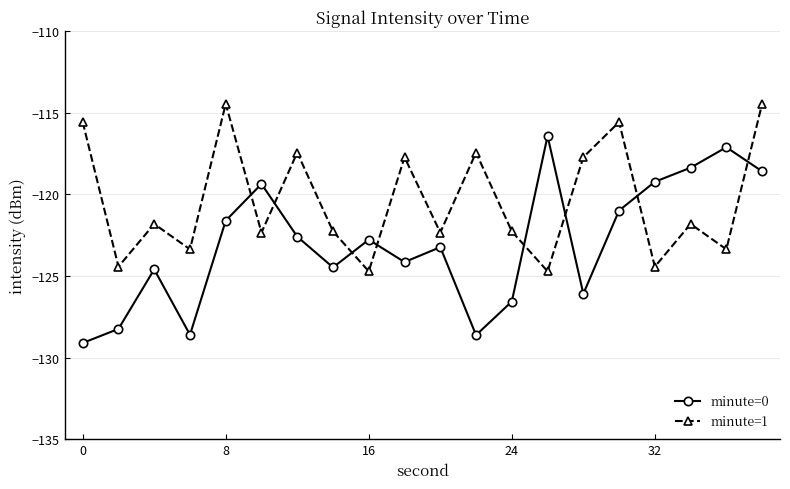

Reading right to left, extract all data points from this chart.

minute=0: -118.6	-117.1	-118.4	-119.2	-121.0	-126.1	-116.4	-126.6	-128.6	-123.2	-124.2	-122.8	-124.5	-122.6	-119.4	-121.6	-128.6	-124.6	-128.2	-129.1
minute=1: -114.5	-123.4	-121.8	-124.4	-115.6	-117.7	-124.7	-122.3	-117.5	-122.3	-117.7	-124.7	-122.3	-117.5	-122.3	-114.5	-123.4	-121.8	-124.4	-115.6